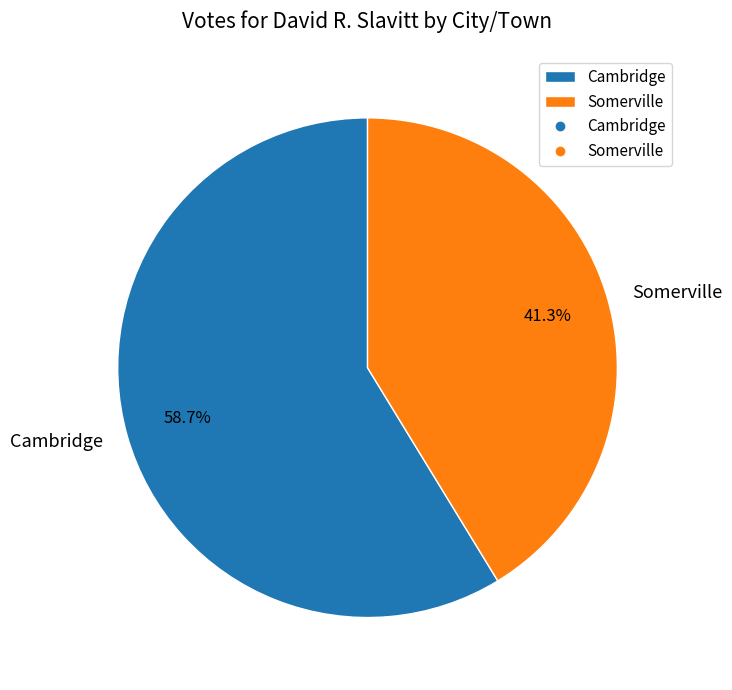

Between Cambridge and Somerville, which is larger?

Cambridge